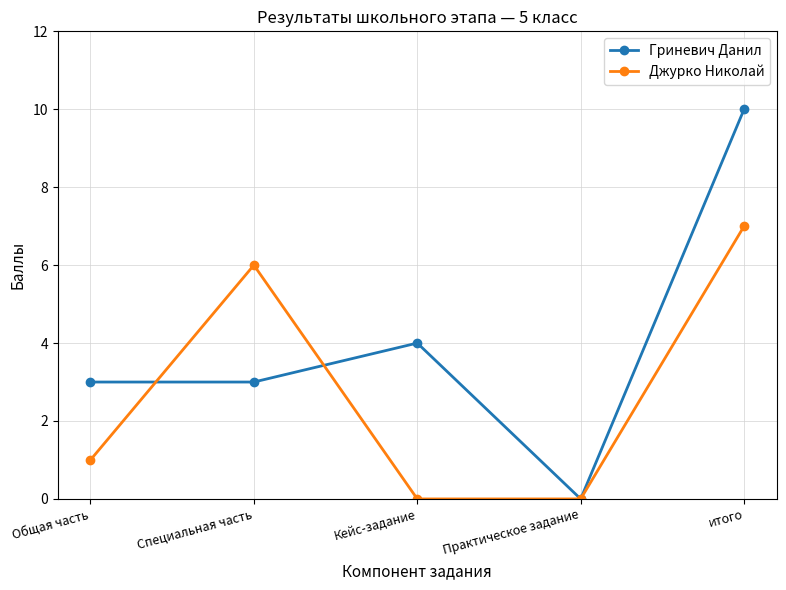

Where is the first local maximum for Джурко Николай?

Специальная часть